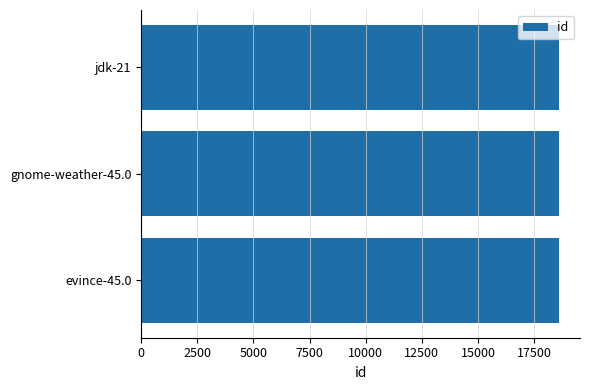

What is the sum of the values at evince-45.0 and gnome-weather-45.0?

37219